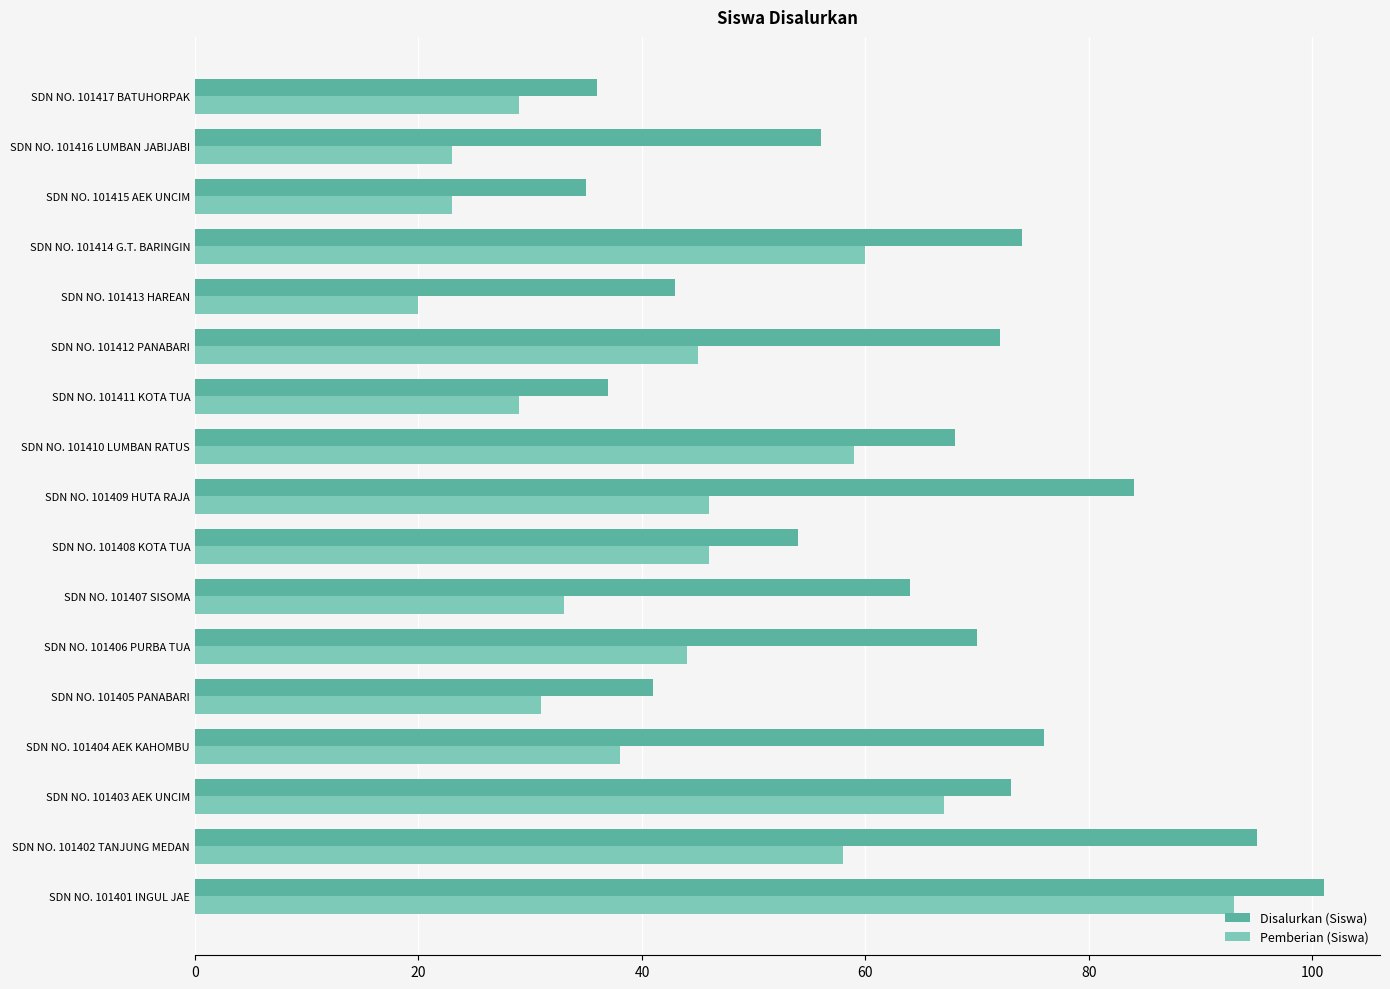

What is the total value across all series at SDN NO. 101406 PURBA TUA?

114